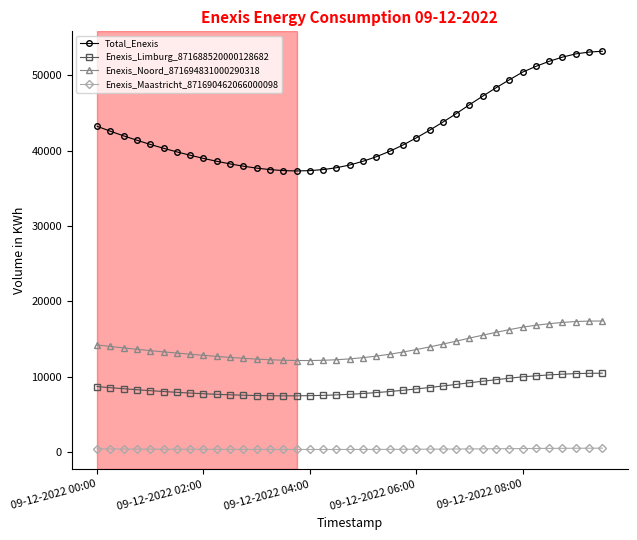

List the series in order of their peak value, highest first.

Total_Enexis, Enexis_Noord_871694831000290318, Enexis_Limburg_871688520000128682, Enexis_Maastricht_871690462066000098